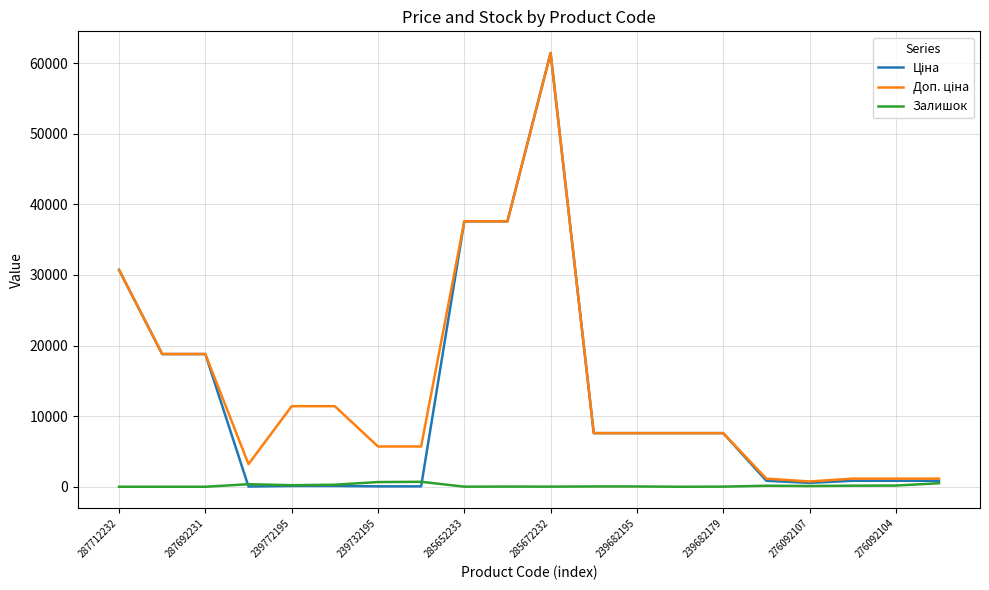

What is the maximum value shown in the chart?

61434.3